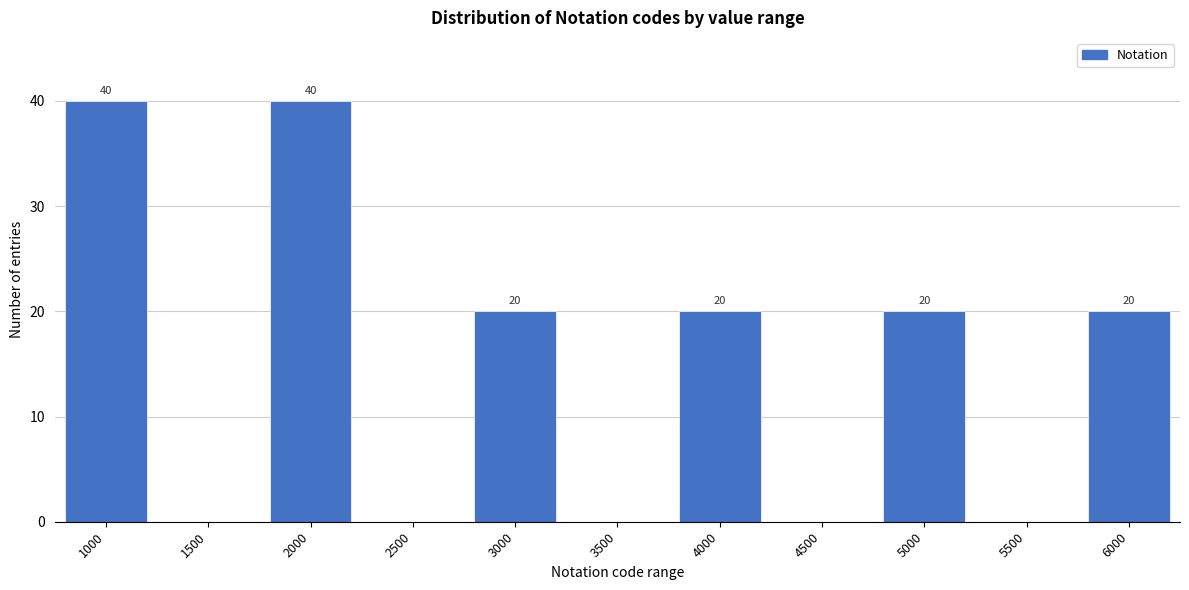

Reading left to right, list all the values displayed in this chart.

1000=40	1500=0	2000=40	2500=0	3000=20	3500=0	4000=20	4500=0	5000=20	5500=0	6000=20